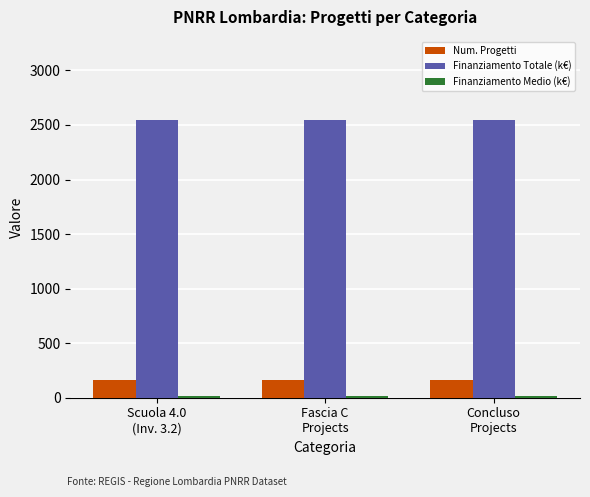

What is the lowest value of the Finanziamento Totale (k€) series?

2544